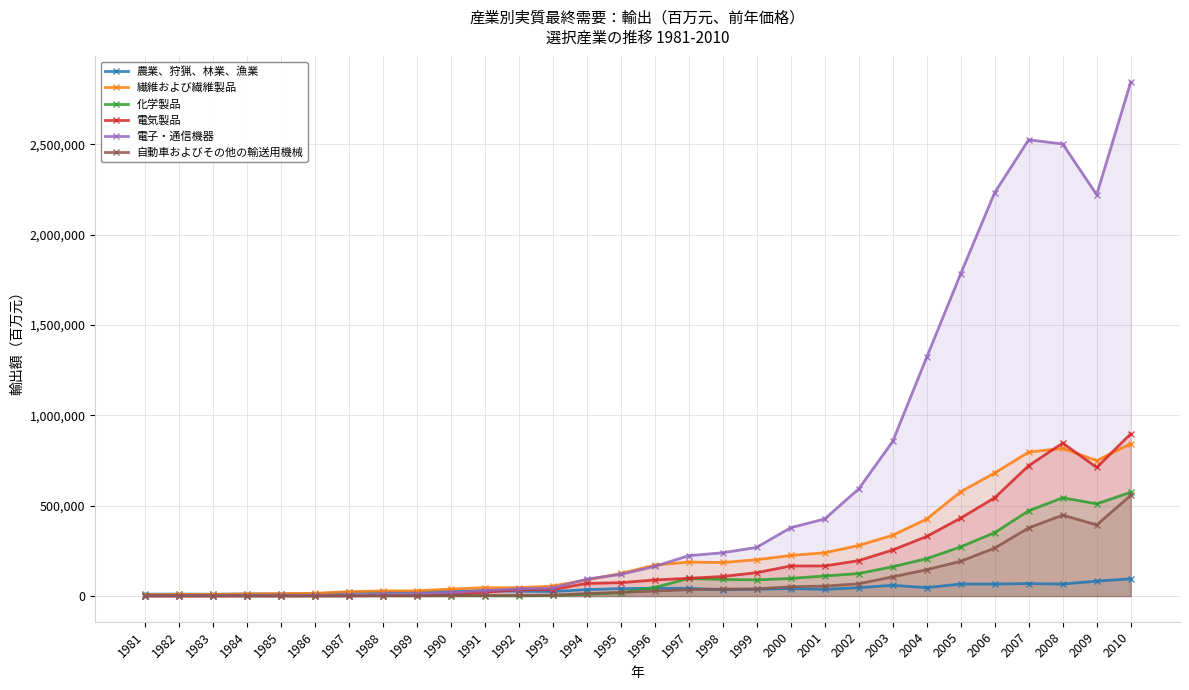

Reading right to left, list all the values displayed in this chart.

農業、狩猟、林業、漁業: 95388.7	82710.9	66288.6	68864.8	66550.0	66372.9	46728.6	59614.6	46286.1	36923.8	41503.1	37670.8	34954.6	42739.0	43239.3	41149.5	35329.4	25222.8	26686.2	29763.2	26059.6	22696.6	22177.2	19996.0	13535.1	11559.5	11642.2	9903.5	10804.0	10824.7
繊維および繊維製品: 842847.1	749467.4	817521.1	796620.8	681211.7	577173.1	426146.8	336577.7	279704.2	239449.9	224742.7	201080.0	185644.2	188257.2	171223.9	124831.8	88815.2	55521.0	46433.5	46113.0	38770.0	28854.2	28475.8	24103.0	15023.4	13263.2	11484.0	9216.1	8943.4	7748.0
化学製品: 574256.9	510352.3	543856.2	471847.8	350949.9	272137.3	206802.9	162230.2	124534.4	111254.7	97467.7	89627.9	91787.2	97283.9	47130.0	18467.3	10043.7	3181.7	1297.5	1701.0	1940.3	1558.8	1952.4	1944.9	1482.3	1617.6	1861.9	1888.9	2376.7	2617.7
電気製品: 897601.8	711668.5	846530.8	721570.1	543923.2	431420.3	329688.4	255059.6	195800.2	166544.7	166503.4	129271.3	108290.3	98218.6	88994.1	73933.1	69810.6	35988.4	34262.2	21336.7	9796.1	3296.4	2136.8	1140.1	718.3	689.9	738.1	645.9	719.3	633.4
電子・通信機器: 2843950.7	2221555.6	2501947.8	2525180.6	2233022.5	1783468.5	1321452.0	855585.1	592857.3	426564.5	378190.5	269317.5	239610.9	223241.2	163640.5	119881.5	93354.1	44610.9	39466.7	30103.8	19179.3	11205.2	9237.6	6010.9	3455.0	3009.8	2730.9	2002.5	1800.4	1195.6
自動車およびその他の輸送用機械: 556795.5	393544.9	448019.0	377237.9	265504.2	192494.6	145693.2	106443.3	67948.3	55086.4	51633.5	39541.4	38372.7	35219.6	27531.8	20373.2	13780.5	4915.8	3122.5	2714.0	2459.6	1733.1	1548.6	1124.7	879.8	675.6	718.6	610.5	679.0	700.0